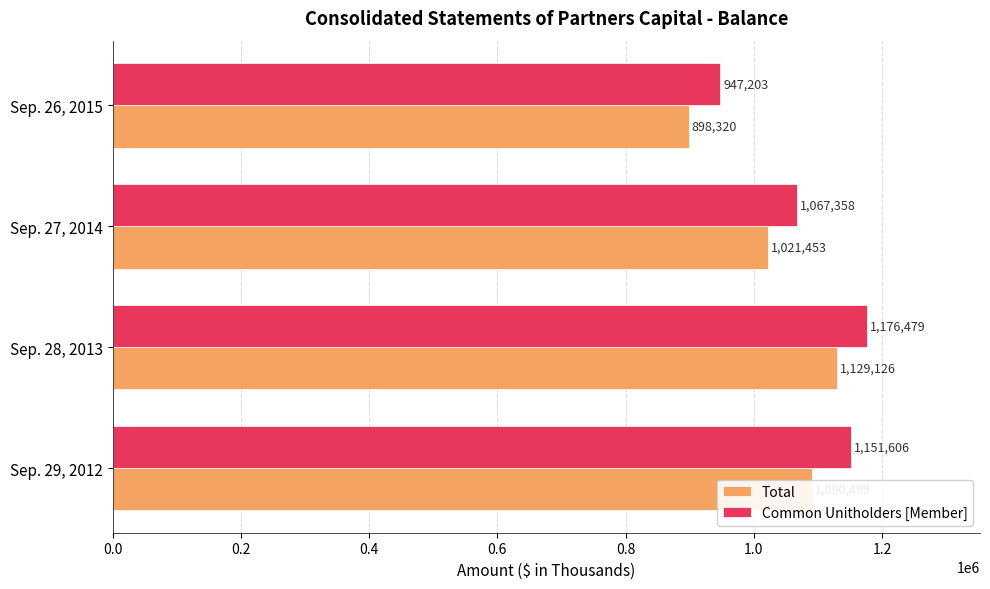

Is the value of Common Unitholders [Member] at Sep. 26, 2015 greater than the value of Total at Sep. 27, 2014?

No